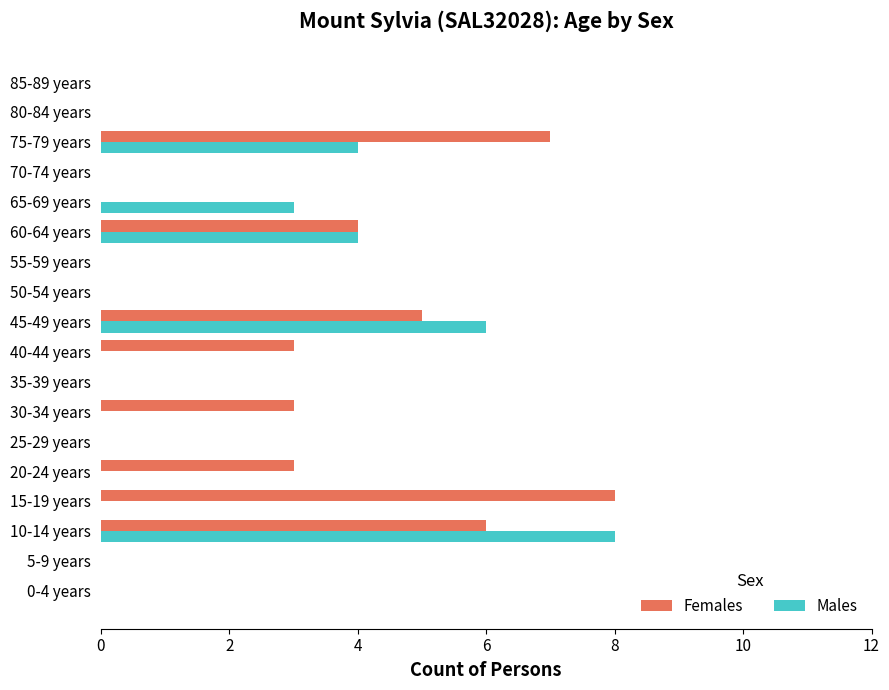

How many Males values are between 0 and 3?

14